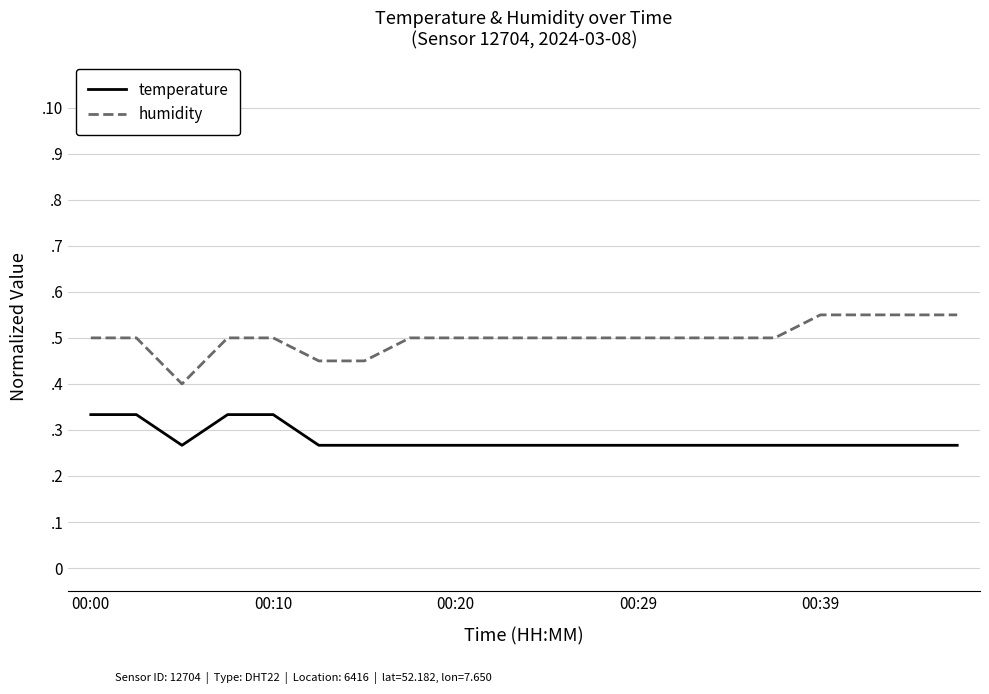

Is this an area chart (filled region under the line)?

No